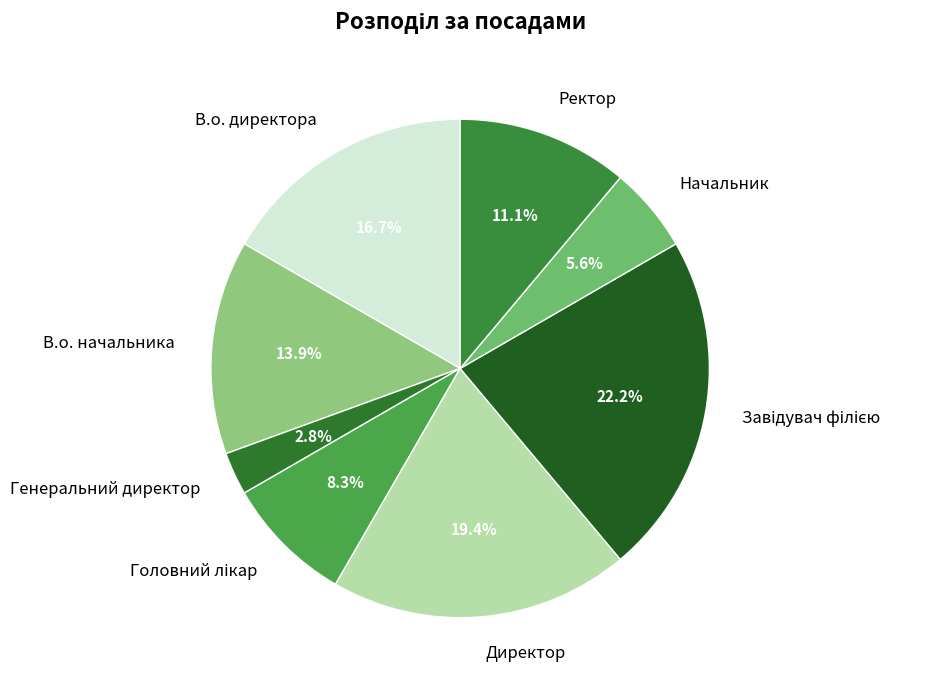

Combined, do Начальник and В.о. начальника account for over 50%?

No